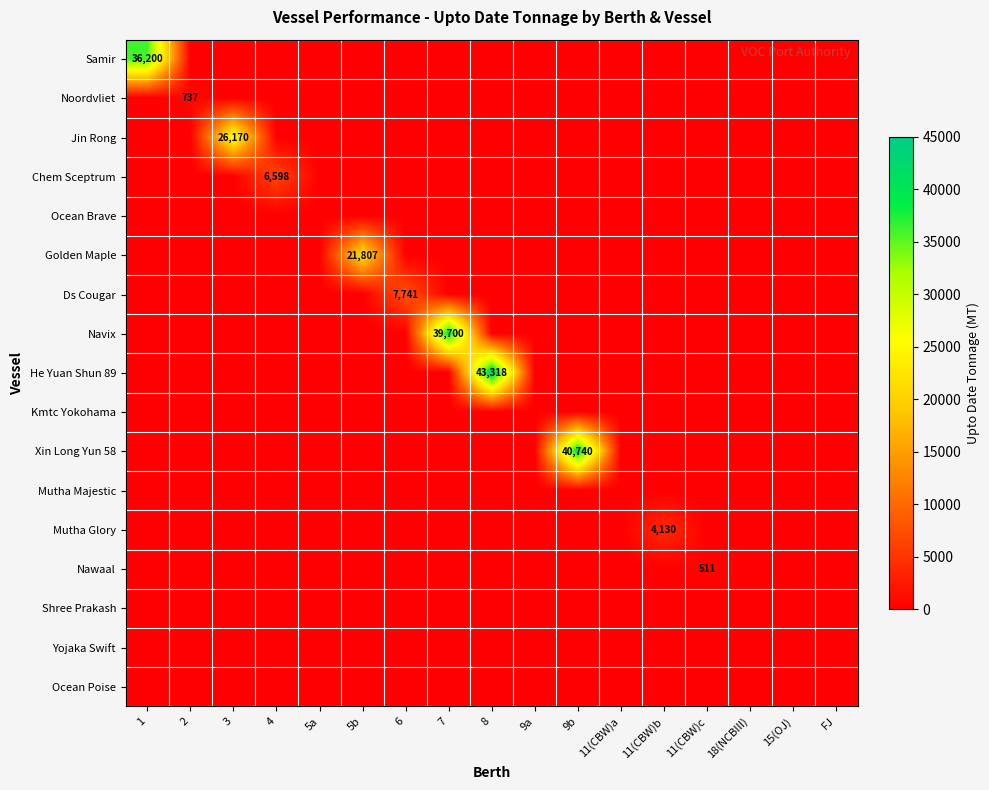

The value of Samir at 1 is 36200. True or false?

True